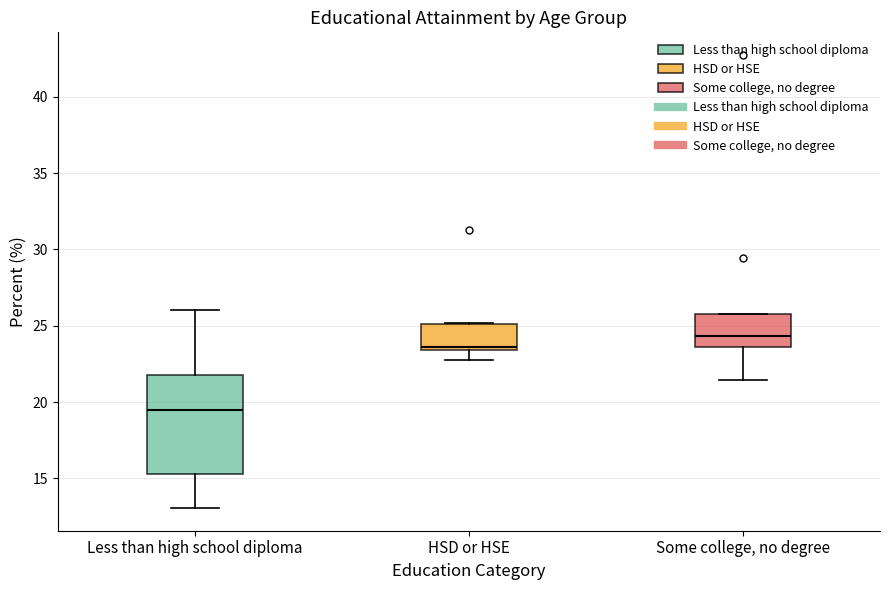

Where does the median line of the box for Less than high school diploma sit on the y-axis? The values are not printed on the chart, so give them approximately, as read against the axis.

19.5